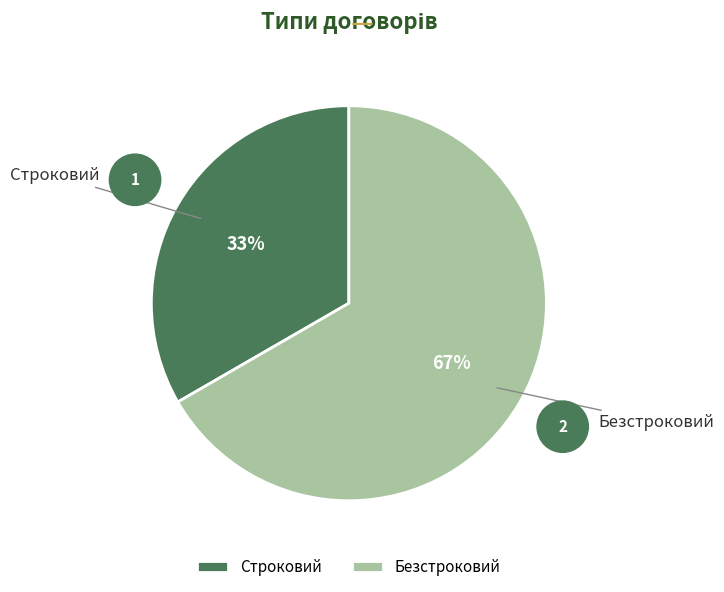

Do Безстроковий and Строковий together represent more than half of the pie?

Yes